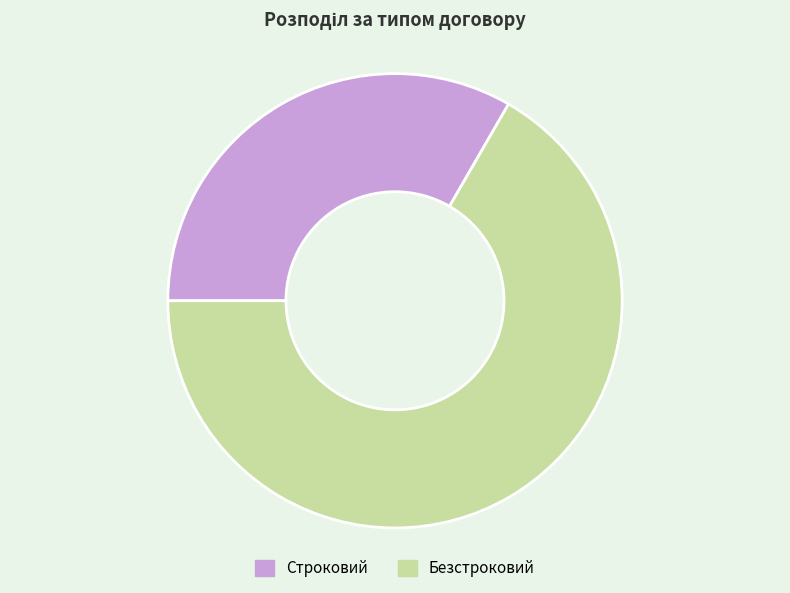

How many slices are in this pie chart?

2